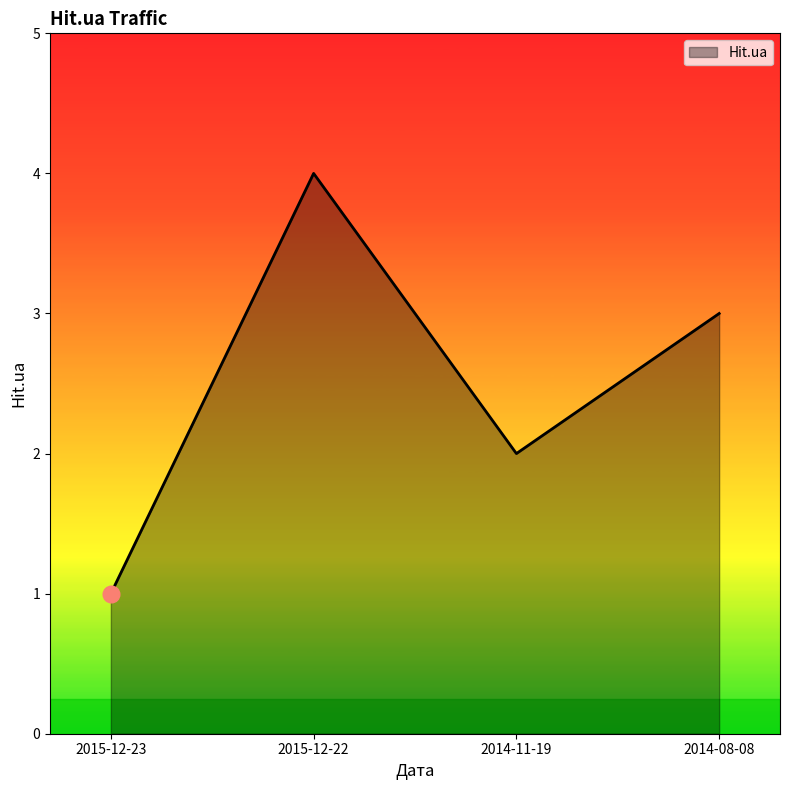

What is the sum of the values at 2015-12-23 and 2014-11-19?

3